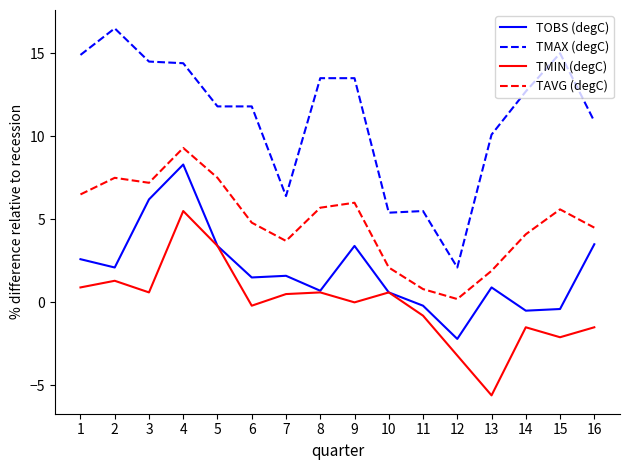

Where is TMAX (degC) nearest to the value 9?

13